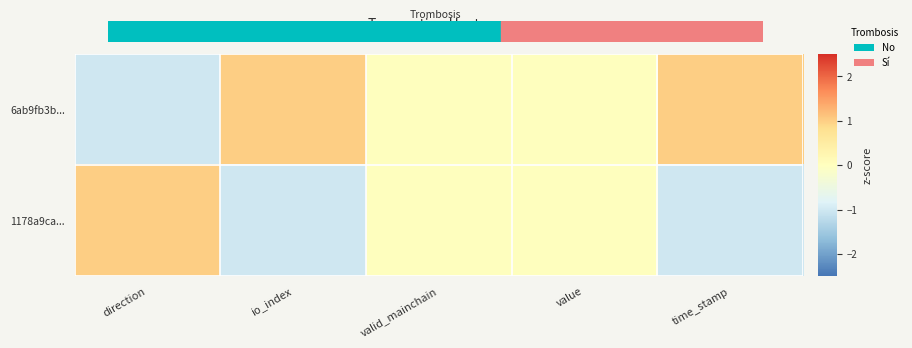

How many categories are shown in the chart?

5